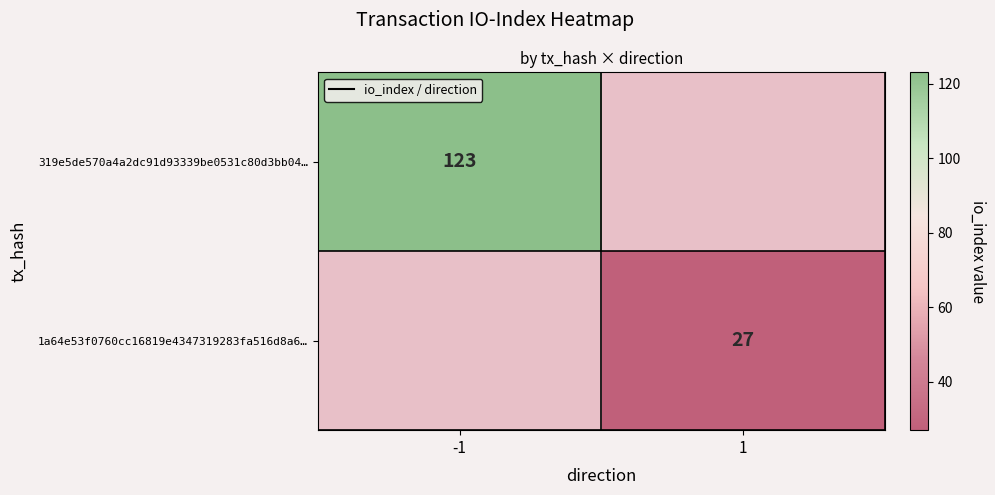

True or false: 1a64e53f0760cc16819e4347319283fa516d8a6… has a value of 13 at 1.

False